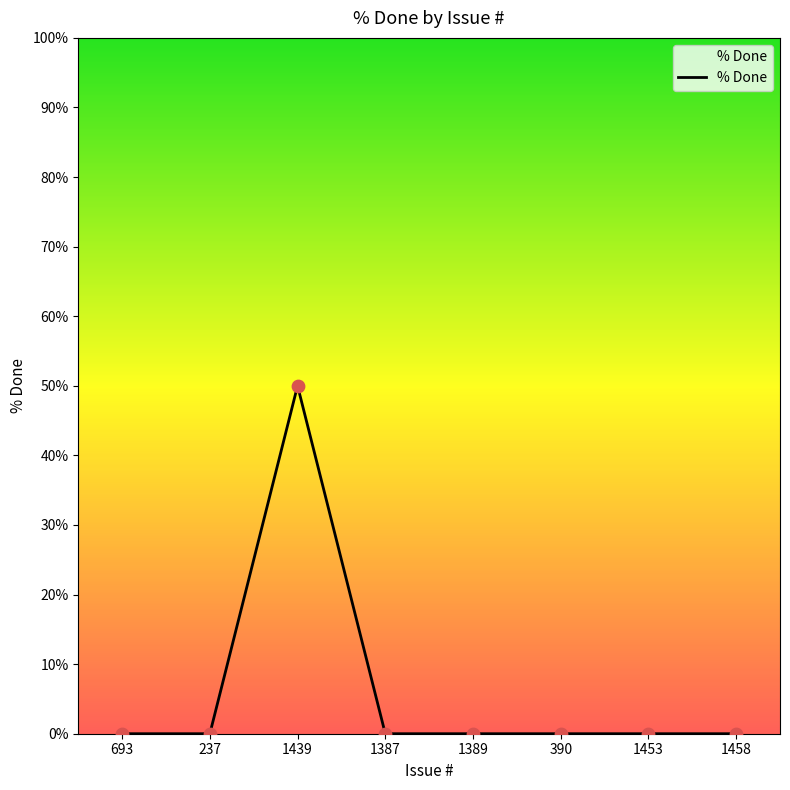

Between 390 and 1439, which is larger?

1439